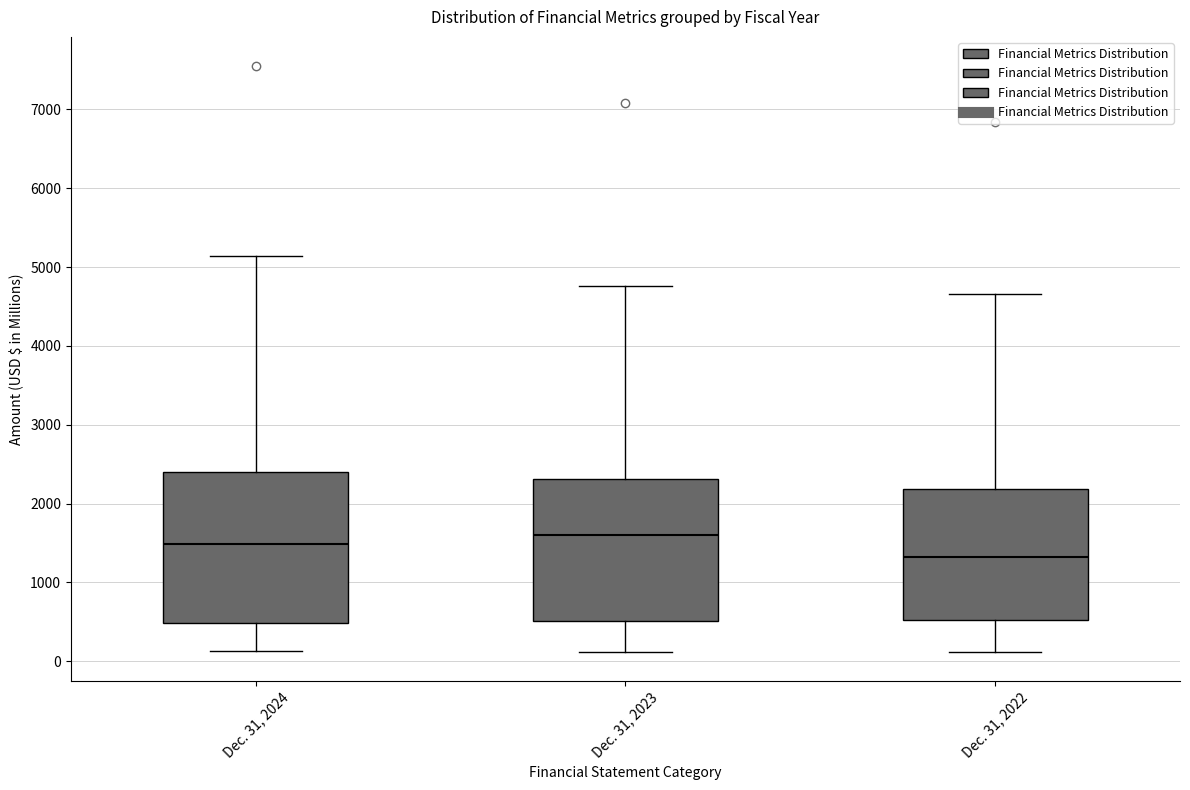

Where does the upper whisker of the box for Dec. 31, 2022 end on the y-axis? The values are not printed on the chart, so give them approximately, as read against the axis.

4700